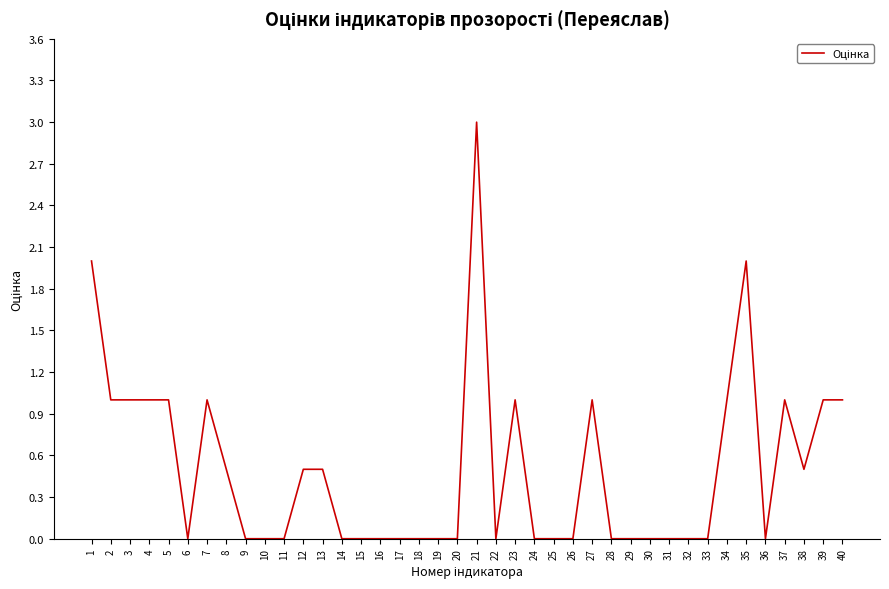

True or false: the data shows 0.0 at 22.

True